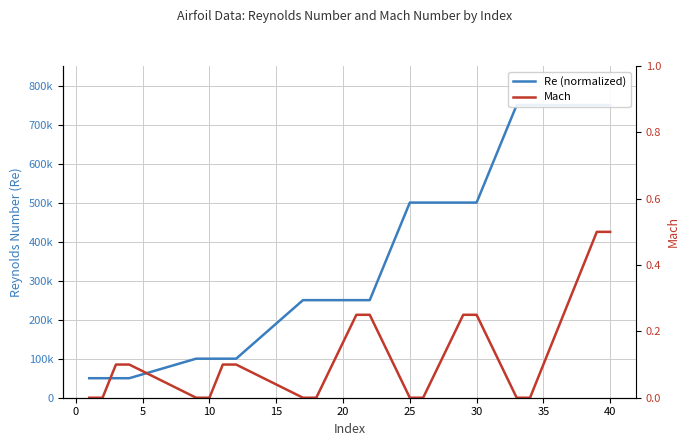

Which series has the widest spread of values?

Re (normalized)